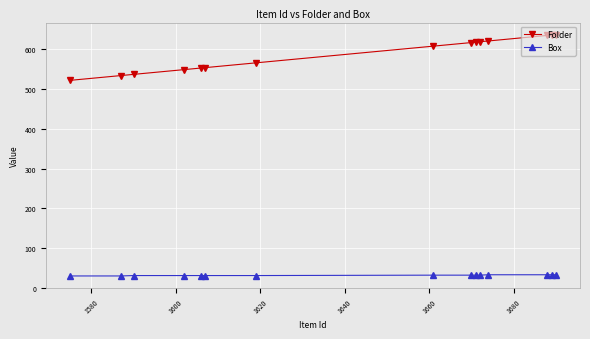

What is the value of the Folder point at the 13th from the left?

635